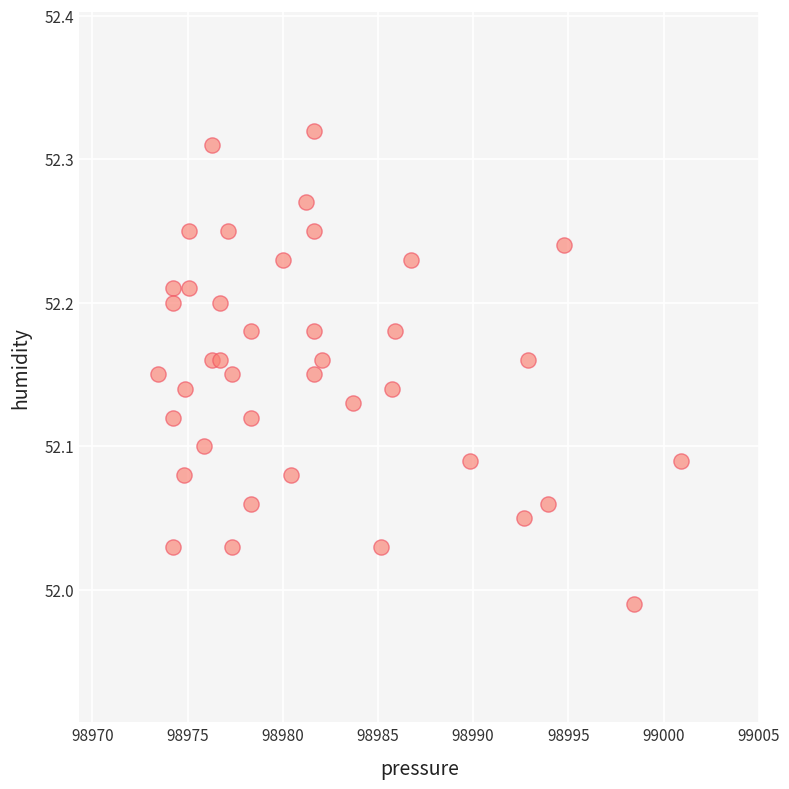

What is the range of X values (max minus min)?

27.5